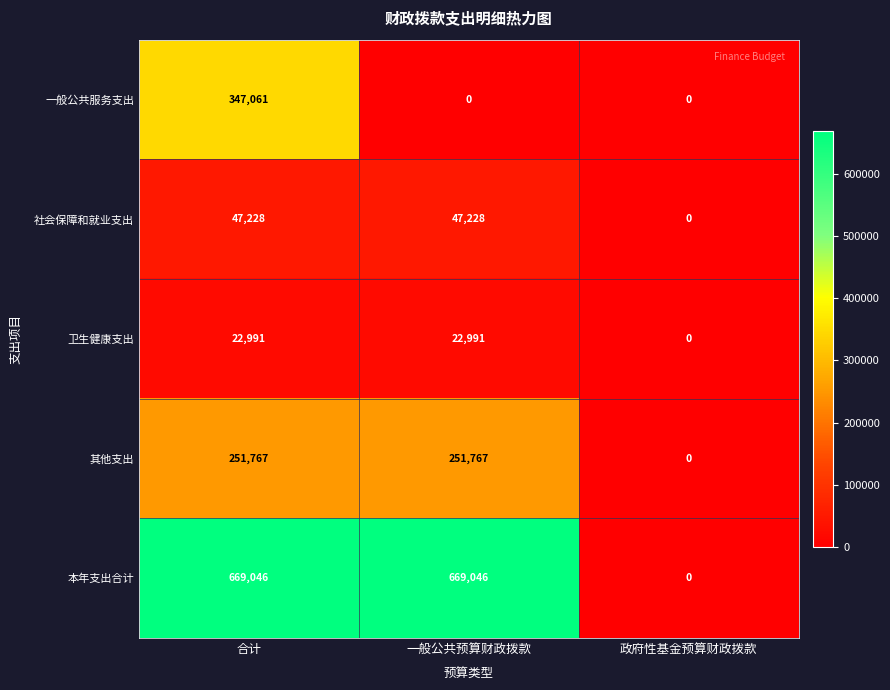

What is the maximum value shown in the chart?

669046